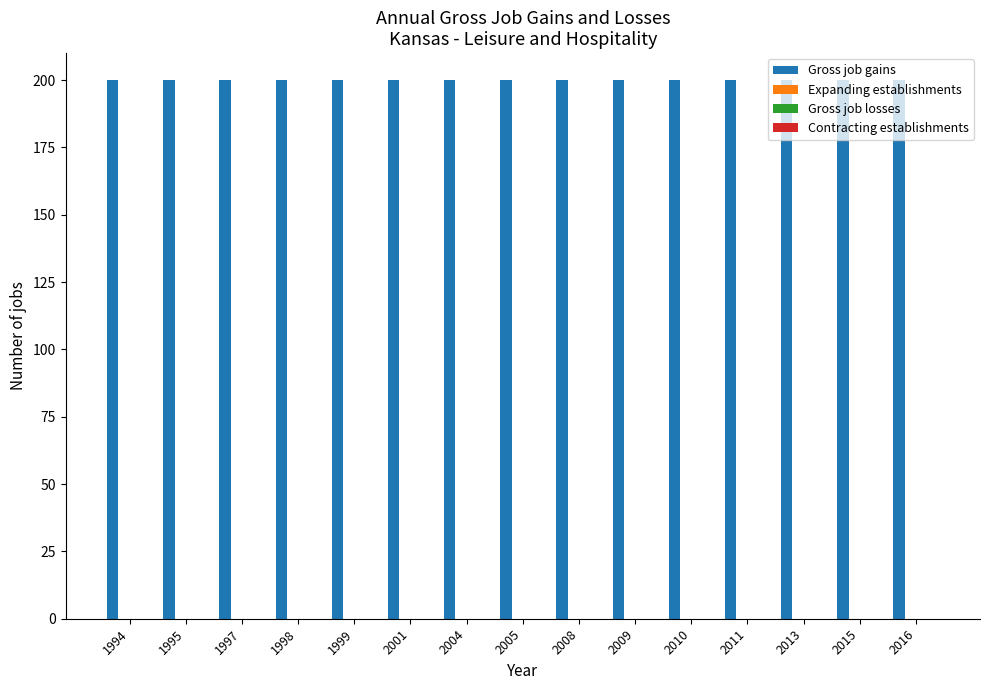

Which category has the highest value across all series?

1994